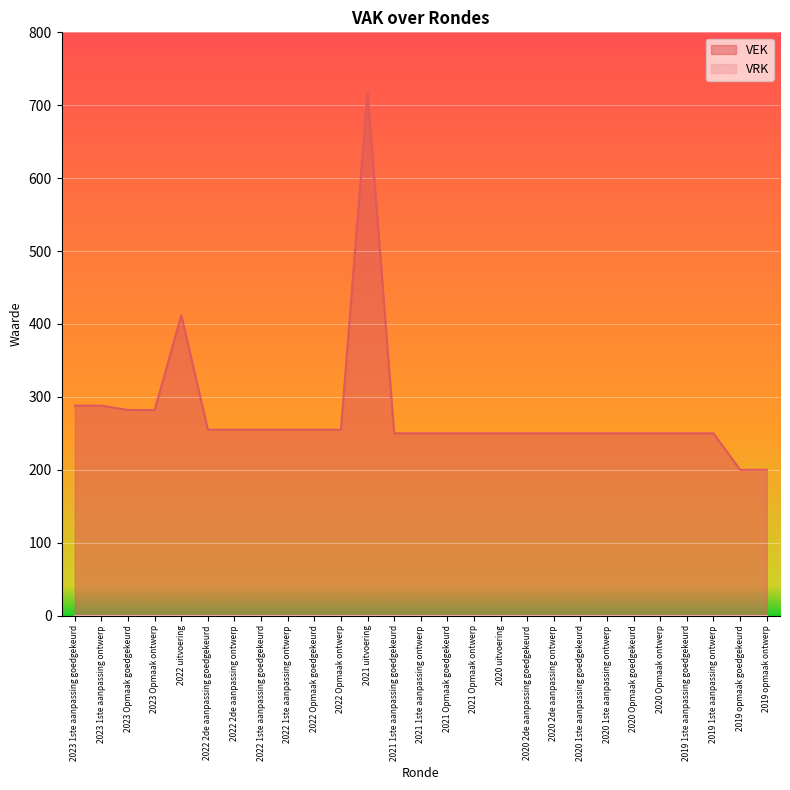

Which category has the lowest value across all series?

2019 opmaak goedgekeurd